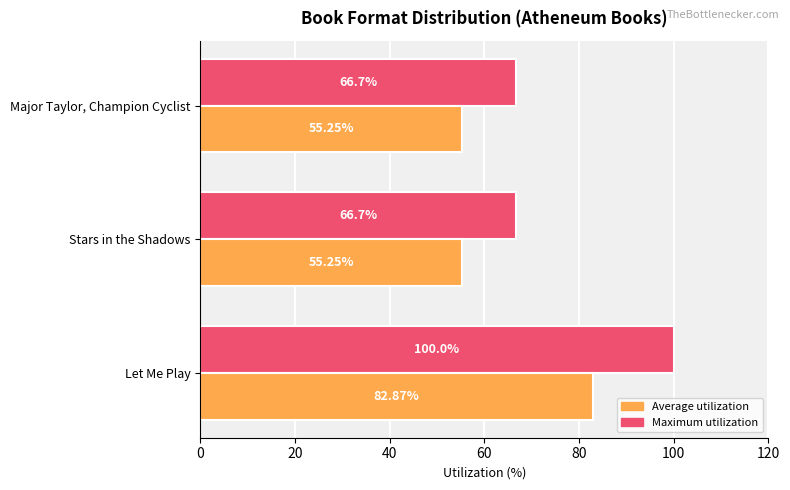

Which category has the highest value across all series?

Let Me Play